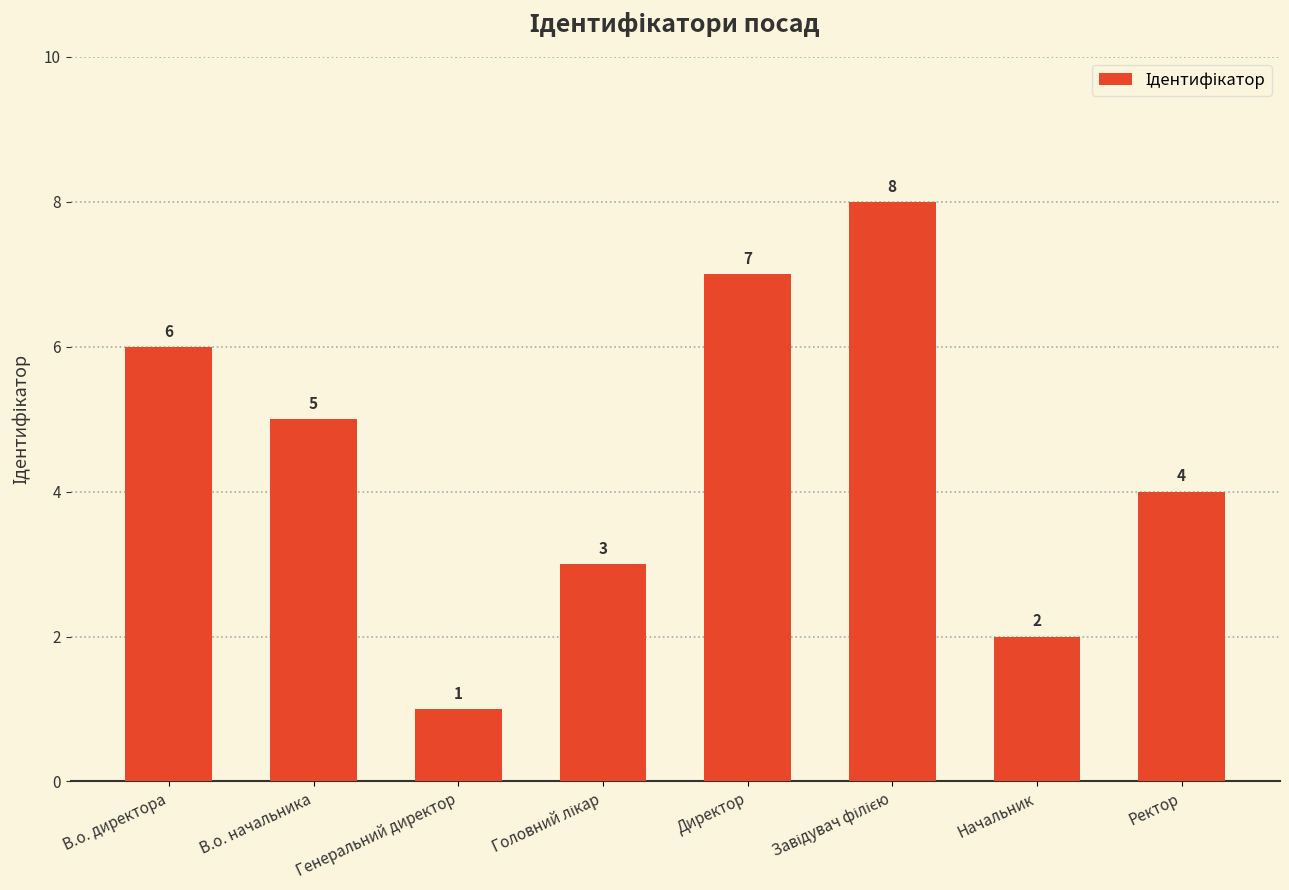

What is the minimum value shown in the chart?

1